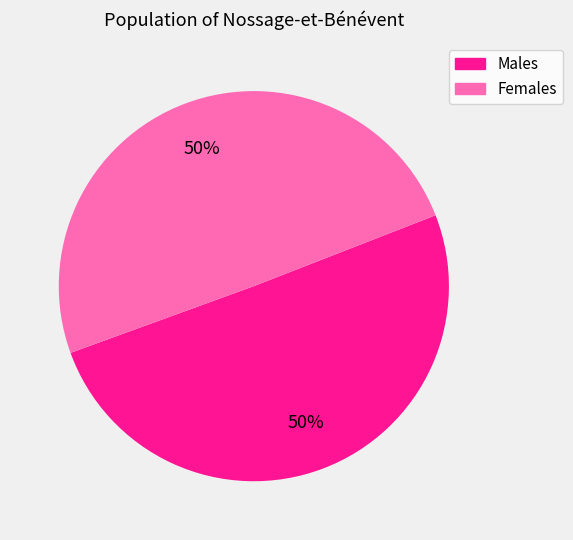

What is the ratio of the value at Males to the value at Females?

1.0